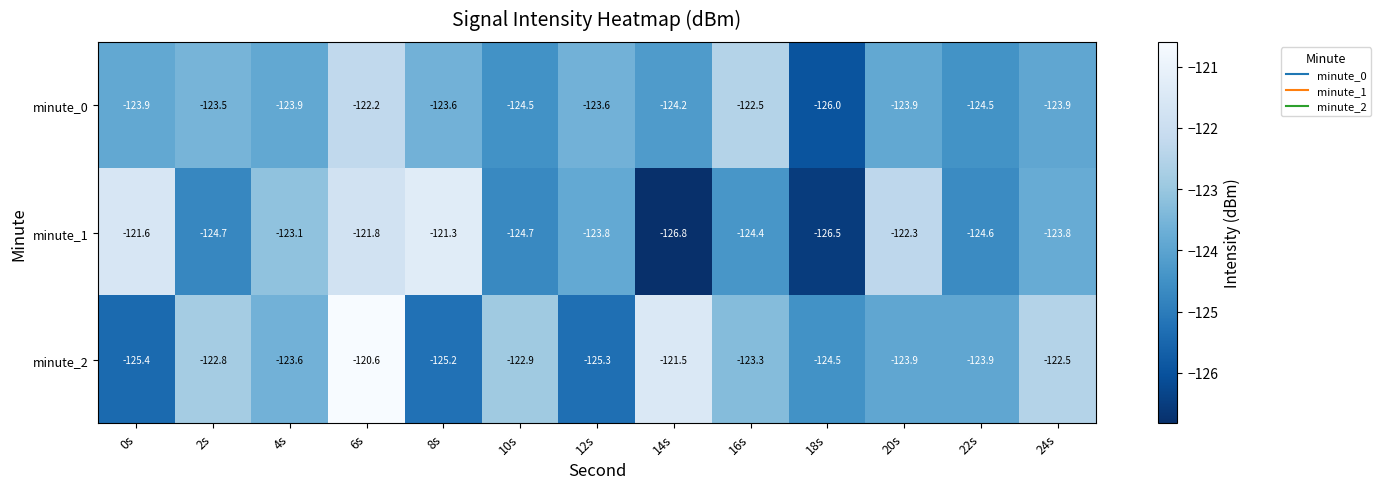

Which series has the largest range (max minus min)?

minute_1